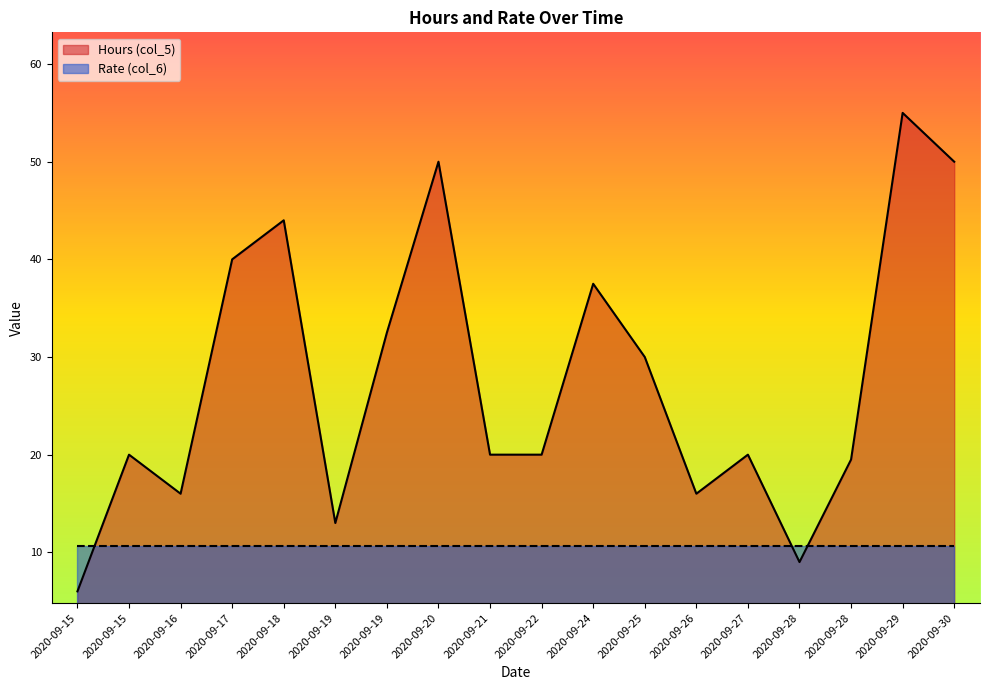

What is the greatest value displayed?

55.0